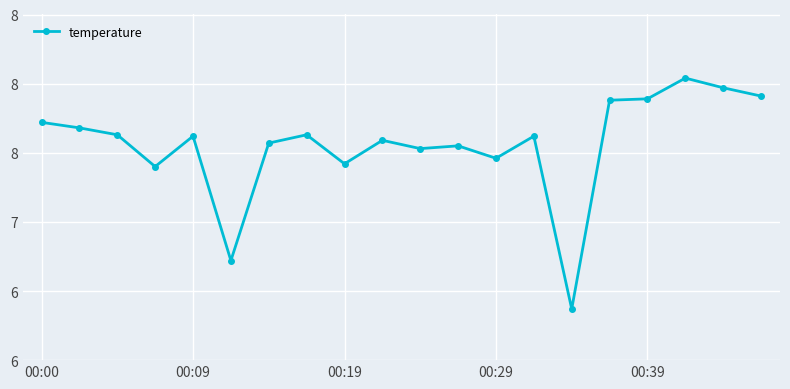

What is the greatest value displayed?

8.0